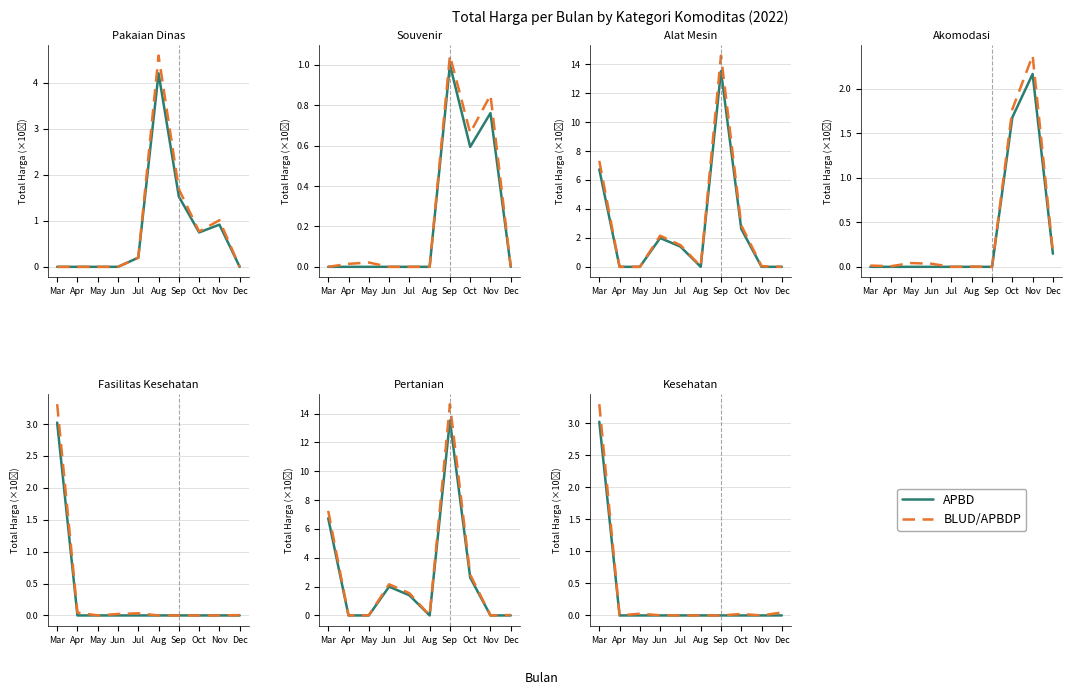

At which category does BLUD/APBDP reach its first local valley?

Apr